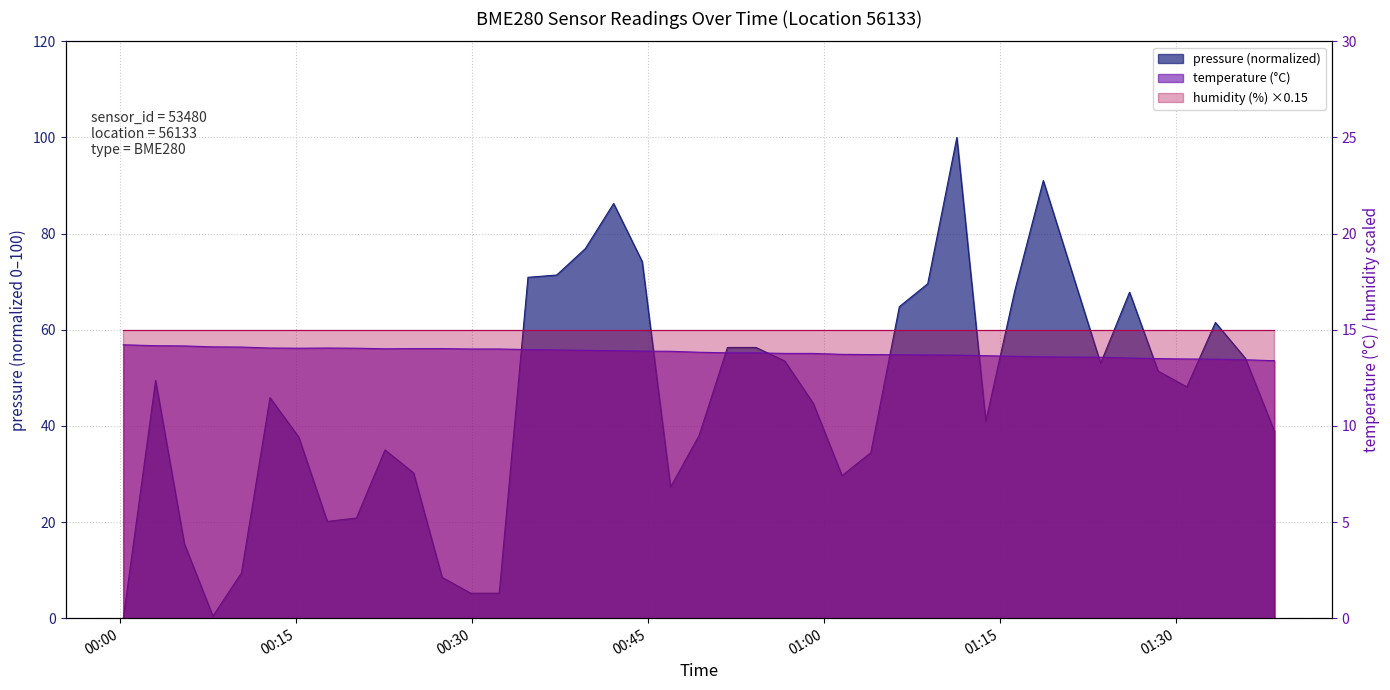

True or false: pressure has more than 0 points higher than both neighbors.

True